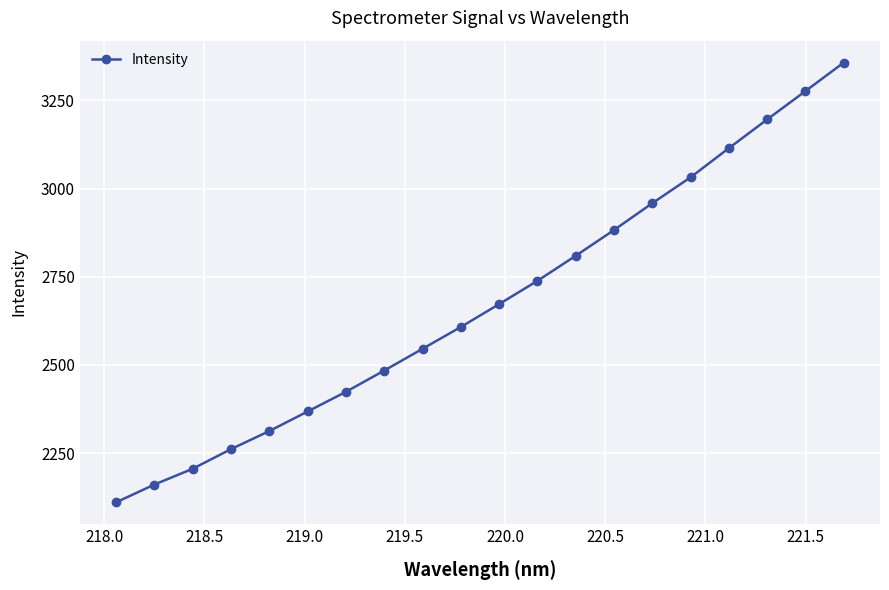

Reading right to left, what are all the values shown in this chart?

3357.2	3276.3	3196.0	3114.6	3032.0	2958.6	2882.6	2809.6	2738.6	2672.6	2607.8	2545.9	2484.3	2423.9	2368.2	2312.7	2261.5	2205.8	2161.0	2110.6